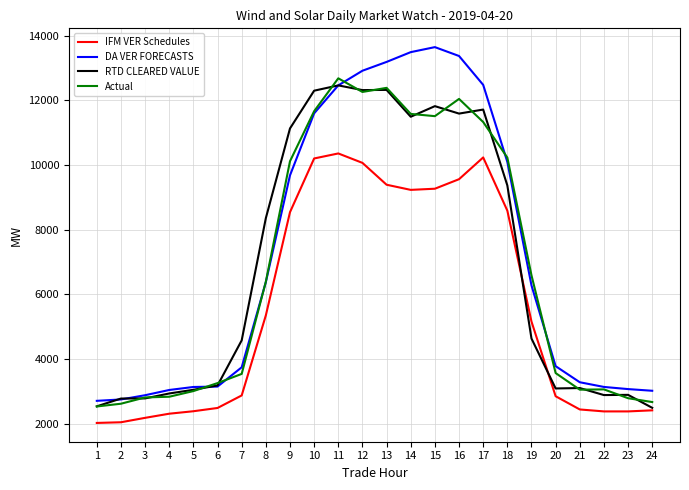

What is the sum of the DA VER FORECASTS values at 14 and 7?

17237.5